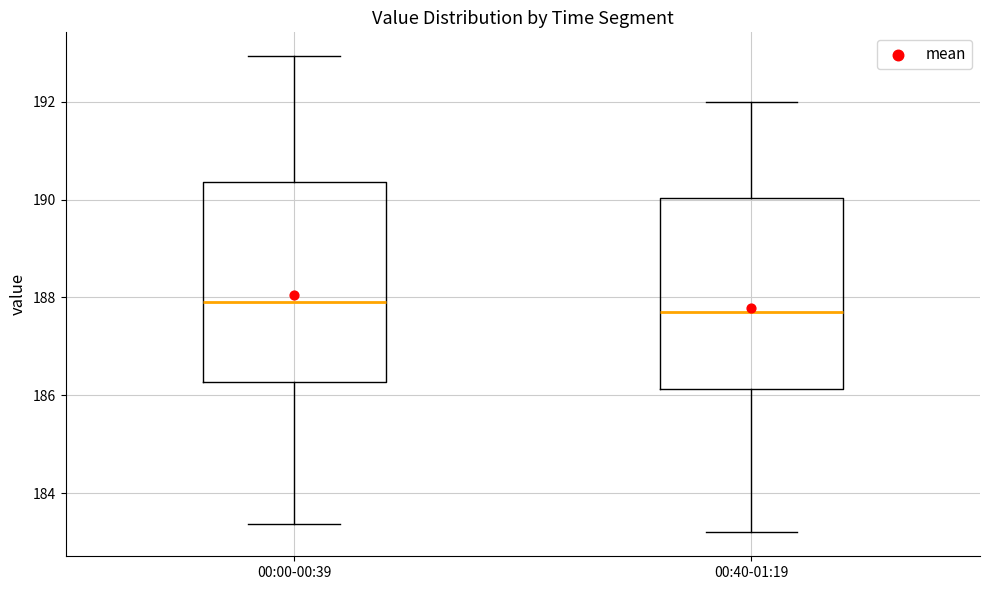

Which box's median line is the highest?

00:00-00:39